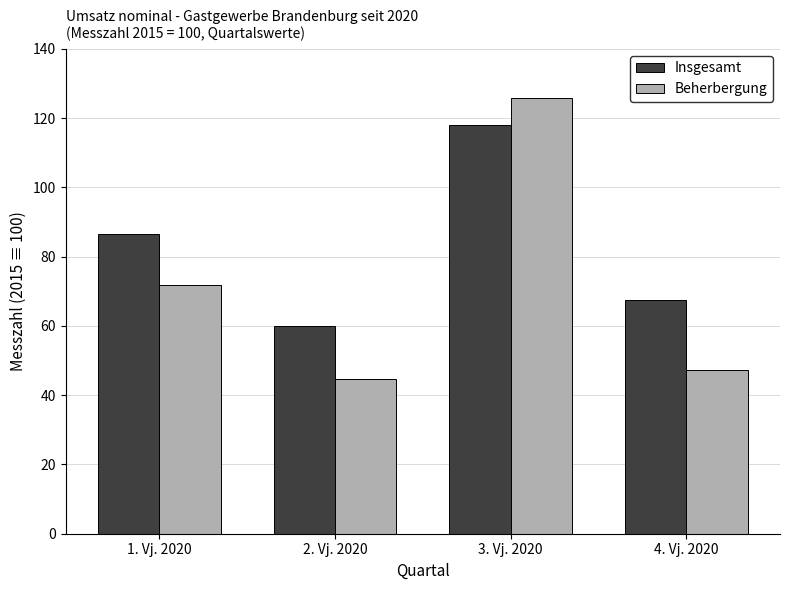

What is the value of the Insgesamt bar at the 1st from the left?

86.6